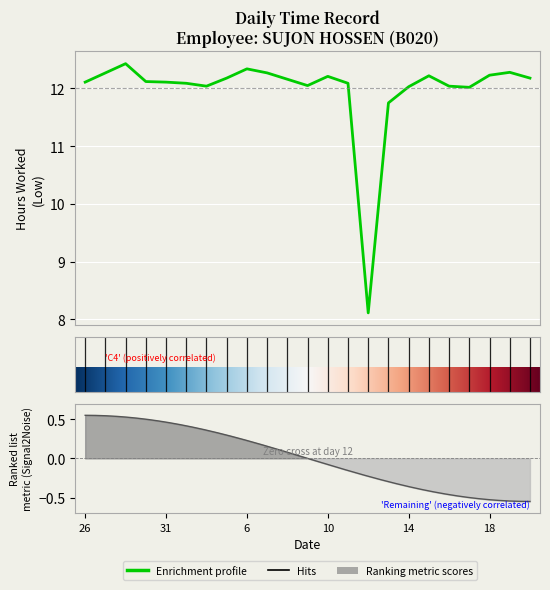

What is the difference between the maximum and second lowest values?

0.7